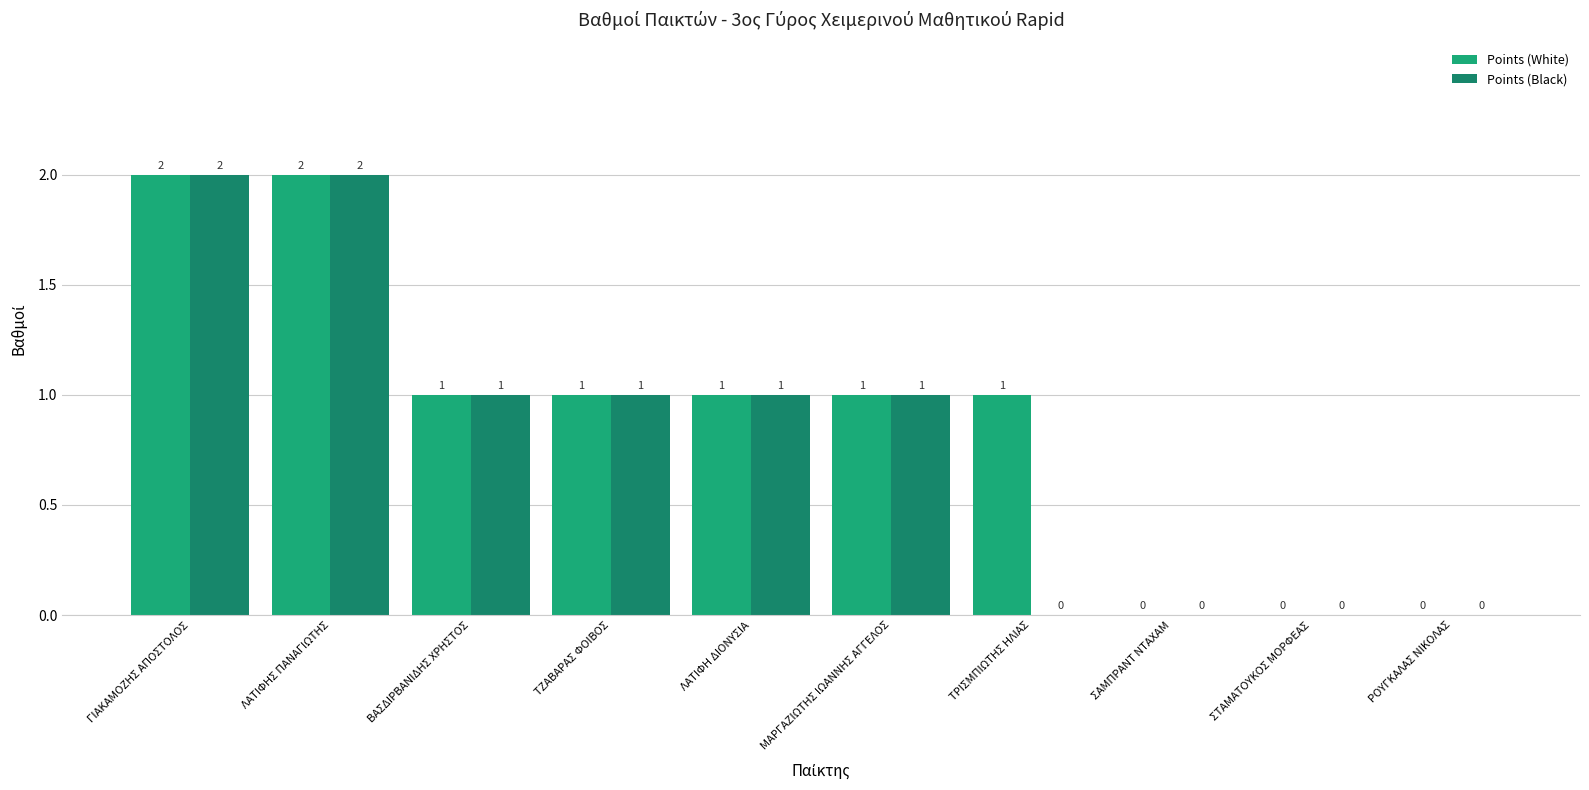

What position from the left is ΡΟΥΓΚΑΛΑΣ ΝΙΚΟΛΑΣ?

10